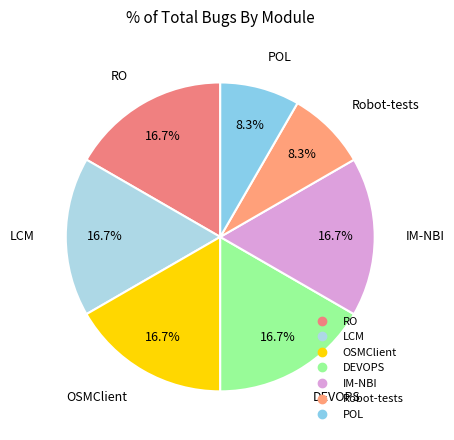

To the nearest percent, what is the difference between the largest and smallest slice percentages?

8%